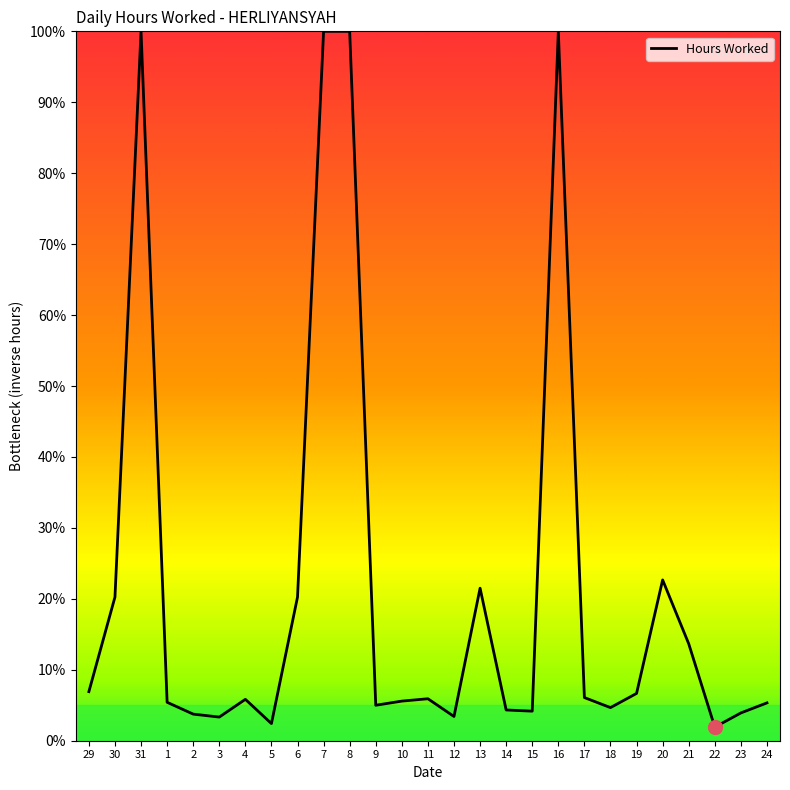

The value at 31 is 100.0. True or false?

True